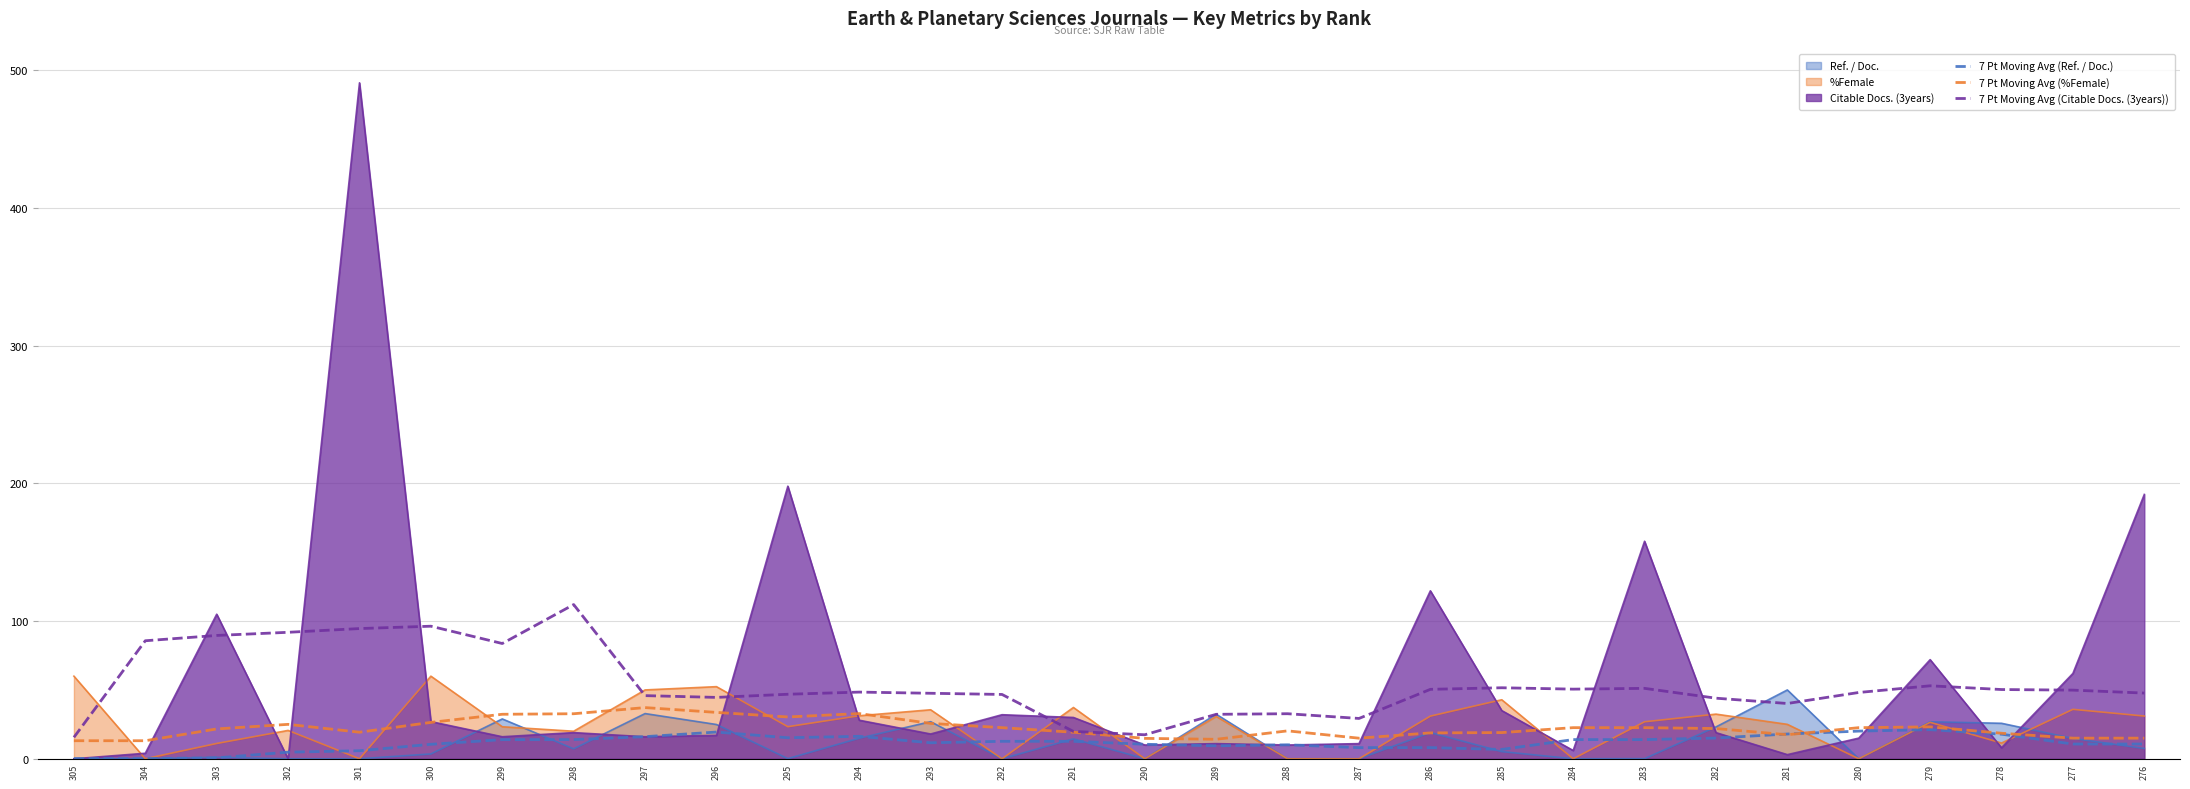

What is the difference between the 7 Pt Moving Avg (%Female) values at 290 and 287?

0.1